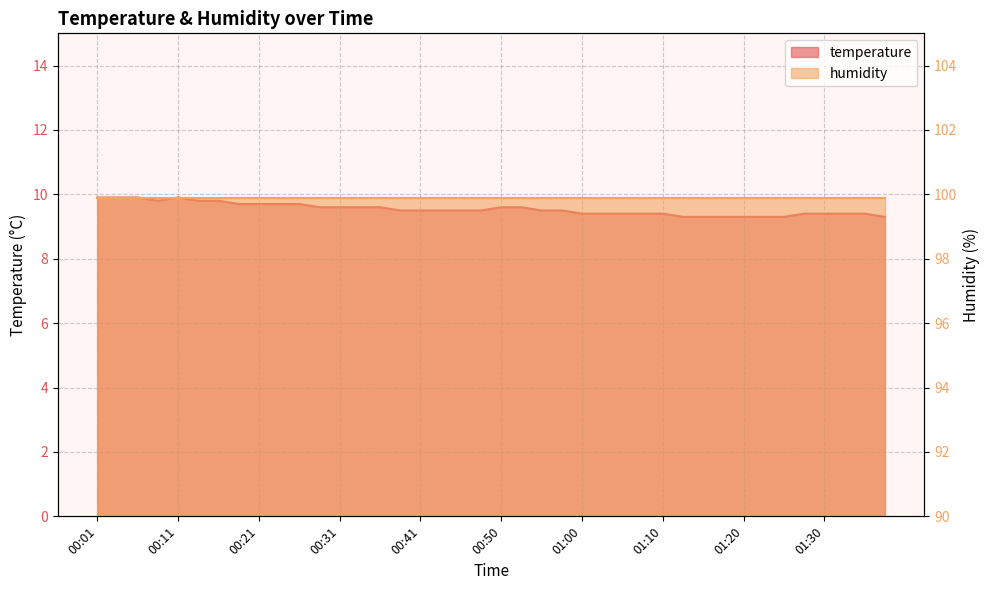

What is the value of the 40th point from the left?

9.3